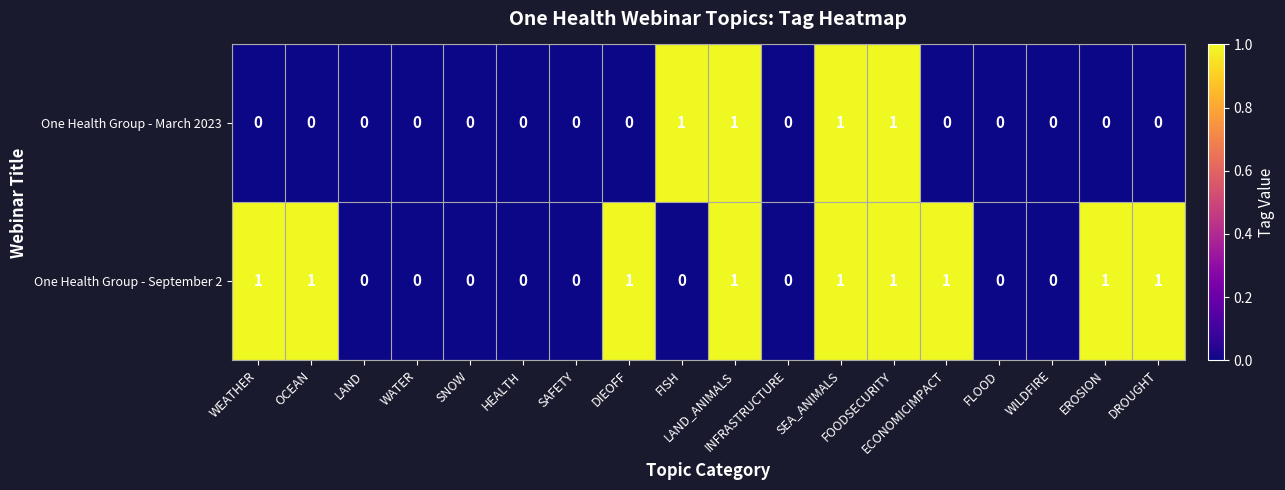

Which series has the largest total across all categories?

One Health Group - September 2